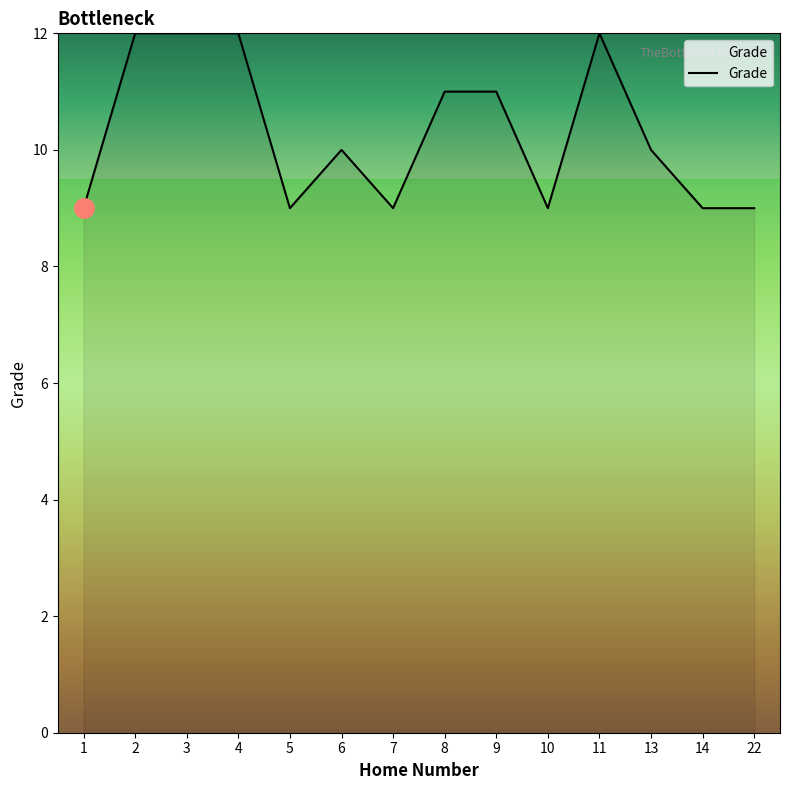

The value at 6 is 10. True or false?

True